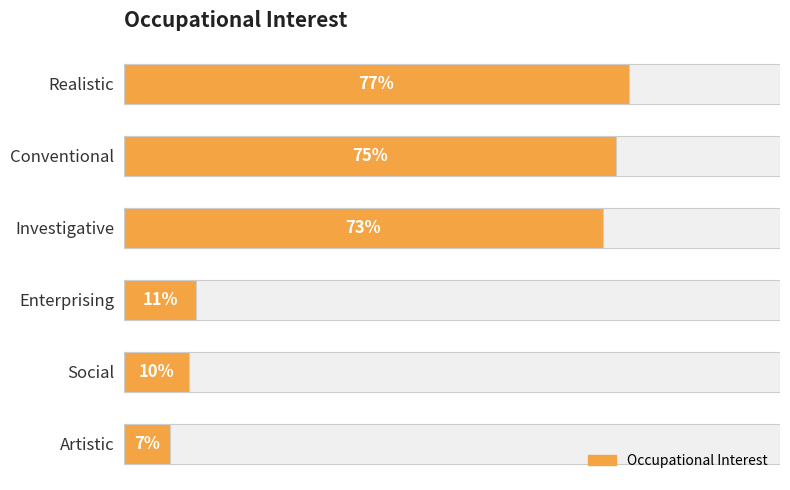

True or false: the data shows 4 at Artistic.

False